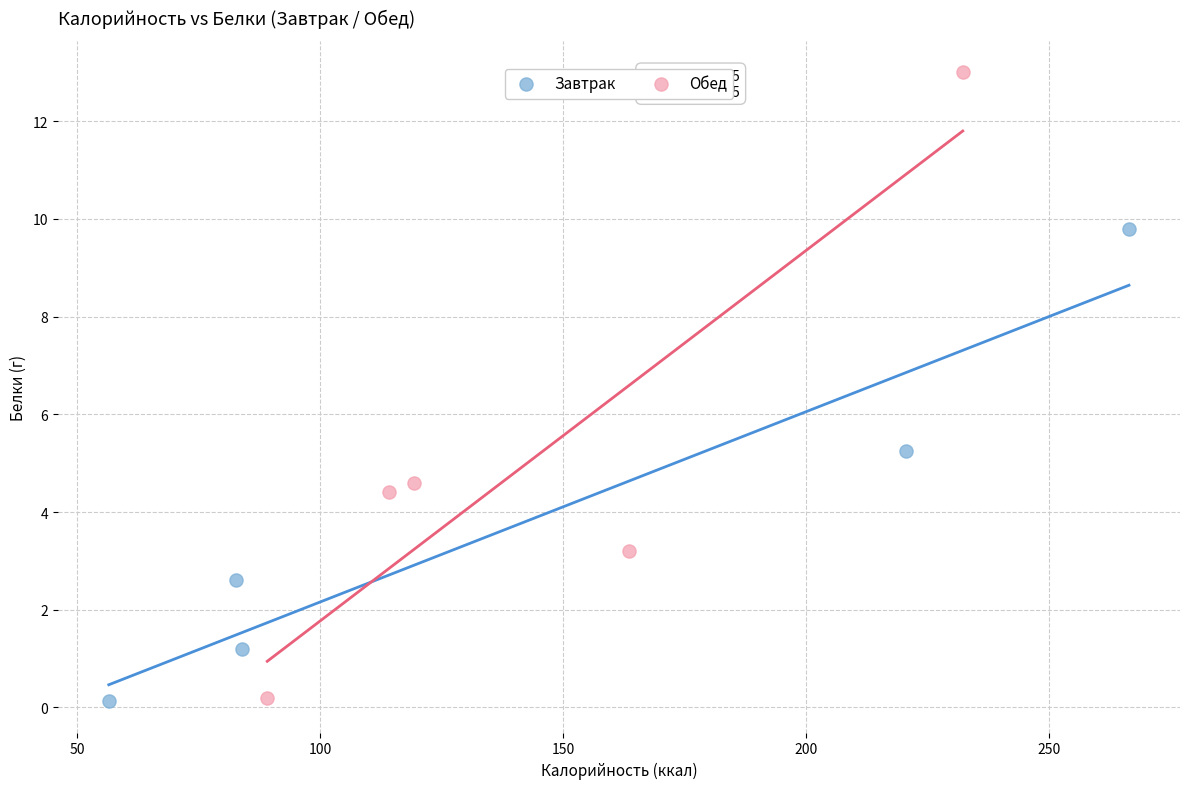

Which series has the widest spread of Y values?

Обед